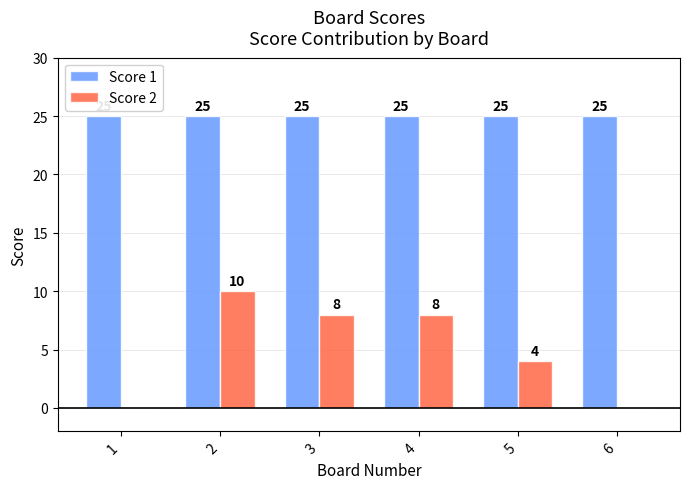

Reading right to left, transcribe all the data shown in this chart.

Score 1: 6=25	5=25	4=25	3=25	2=25	1=25
Score 2: 6=0	5=4	4=8	3=8	2=10	1=0